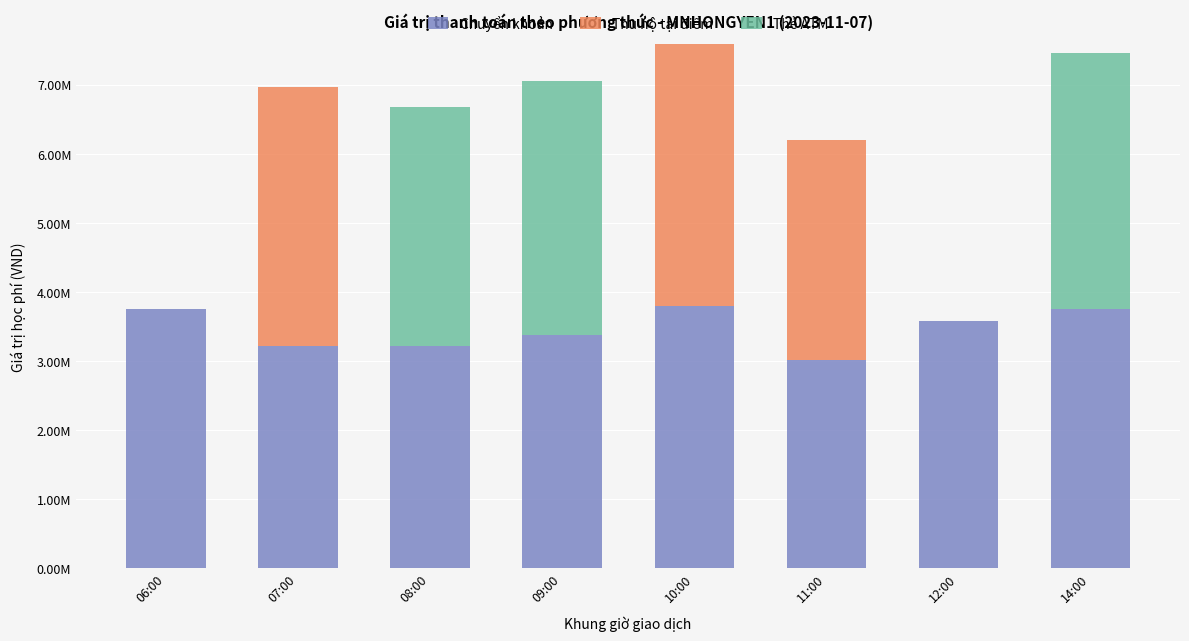

The Thẻ ATM series shows 0 at 12:00. True or false?

True